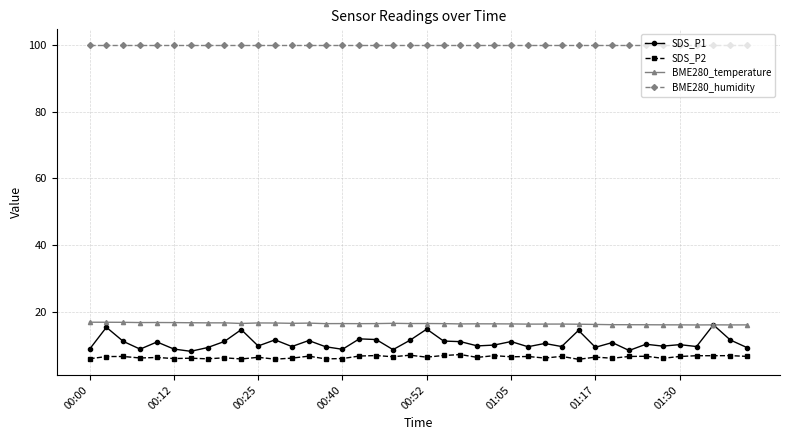

What is the value of the BME280_humidity point at the 31st from the left?

100.0